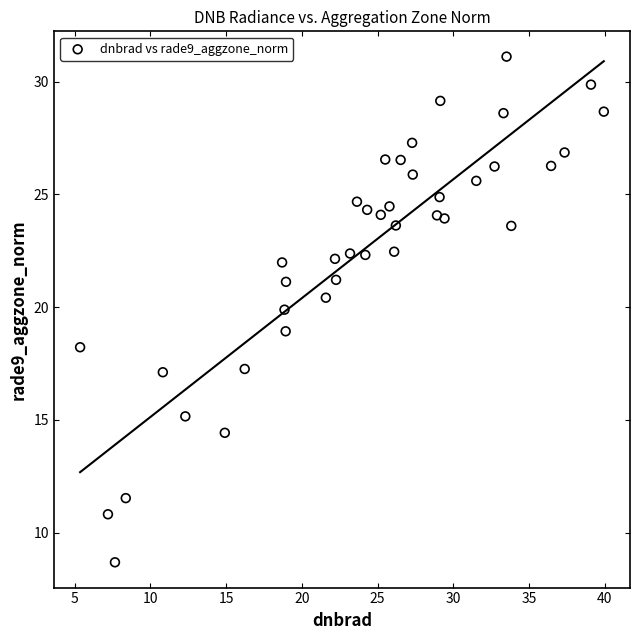

What is the range of X values (max minus min)?

34.6